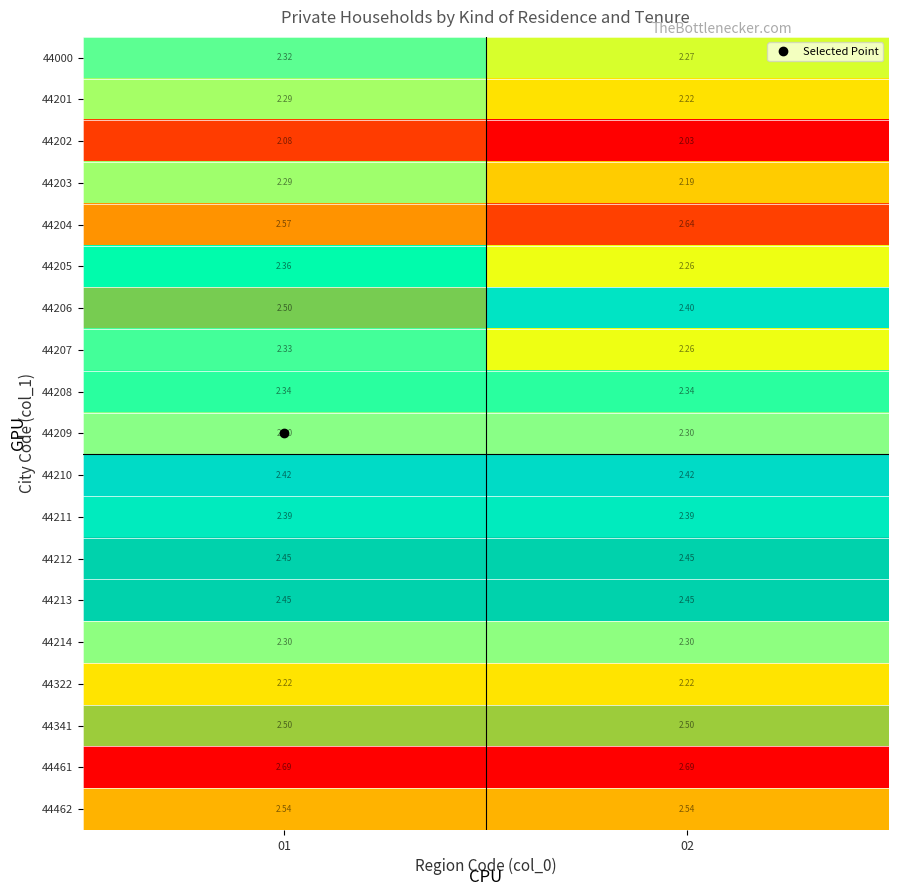

Is the value of 44207 at 01 greater than the value of 44211 at 01?

No